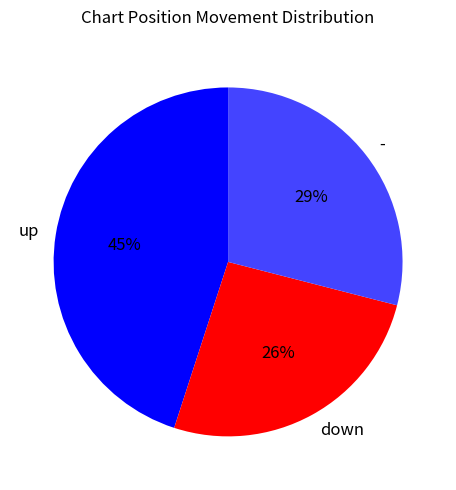

Count the number of slices in the pie.

3